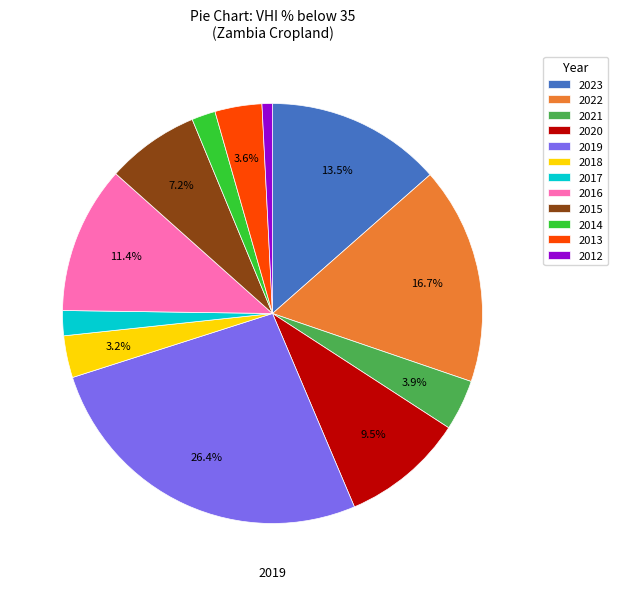

Do 2018 and 2016 together represent more than half of the pie?

No